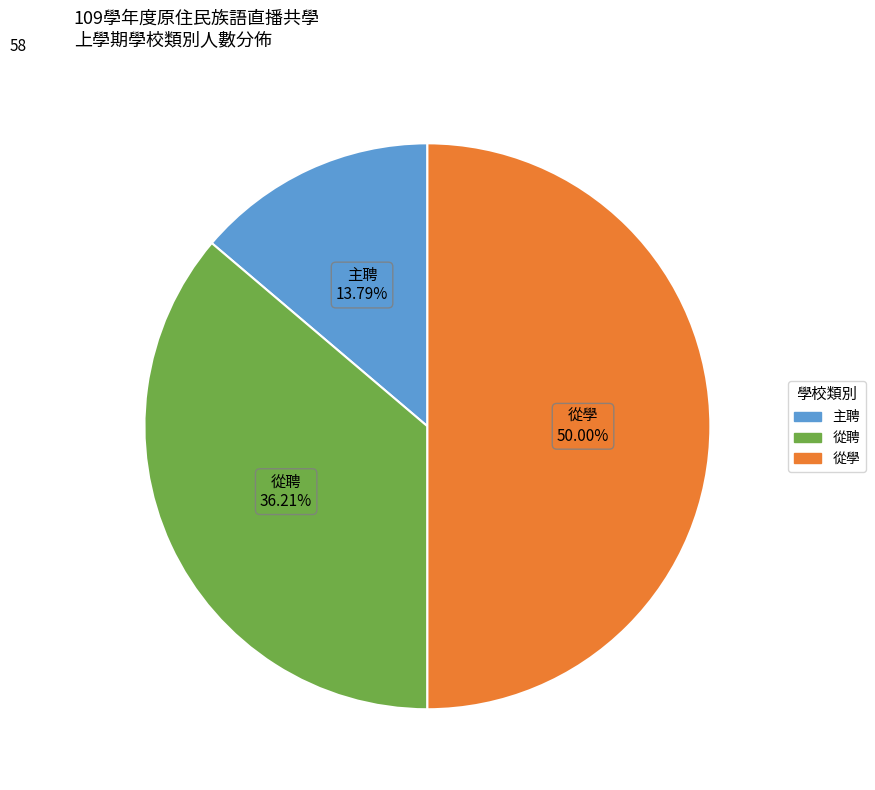

How many segments does this pie chart have?

3